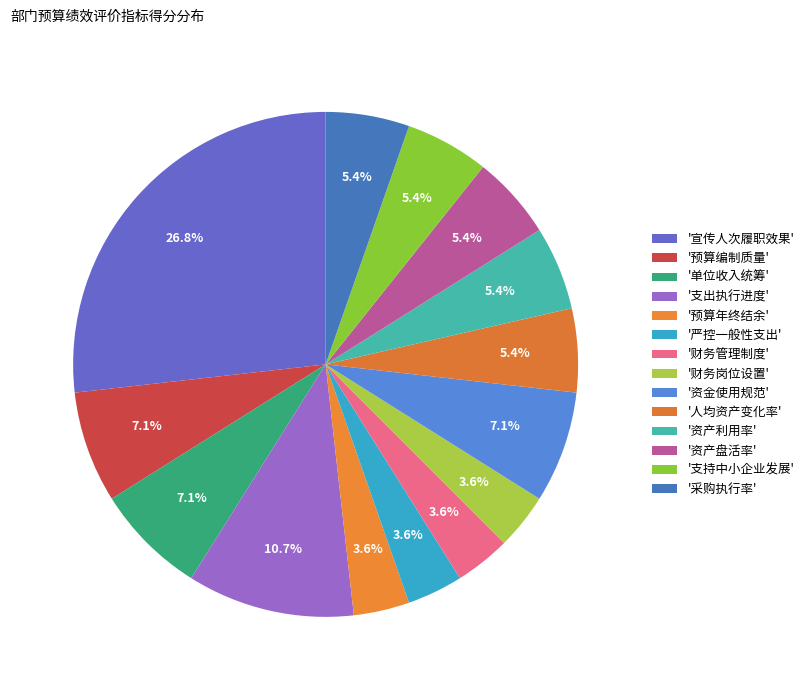

How many segments does this pie chart have?

14